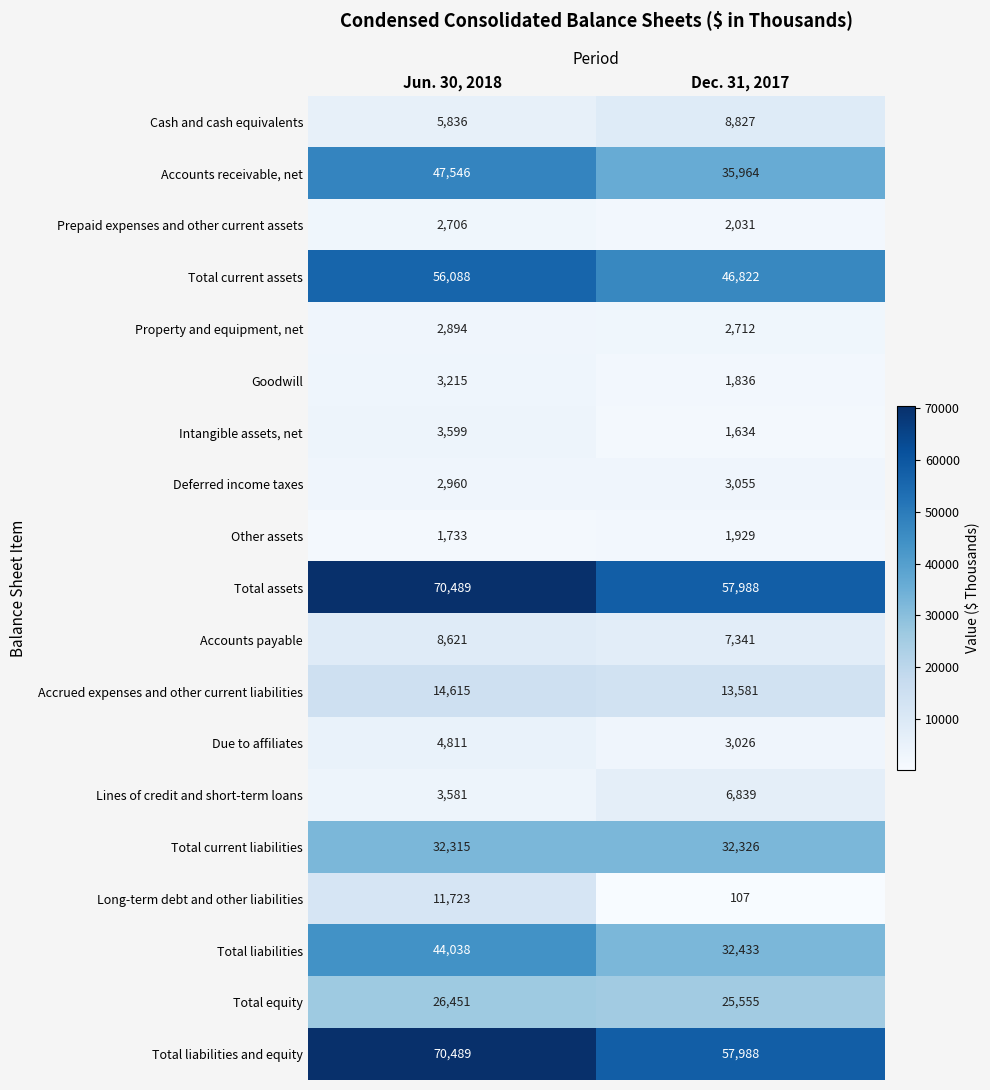

What is the total value across all series at Dec. 31, 2017?

341994